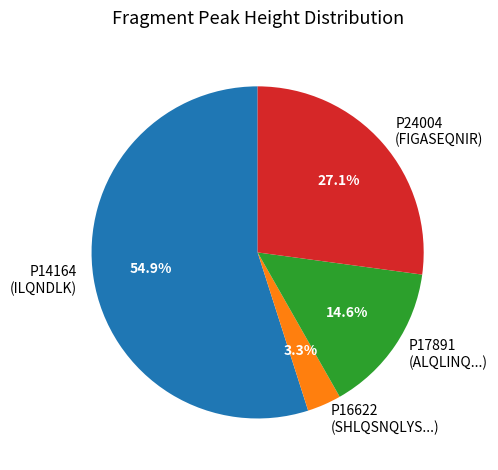

Does P24004 (FIGASEQNIR) represent more than half of the total?

No